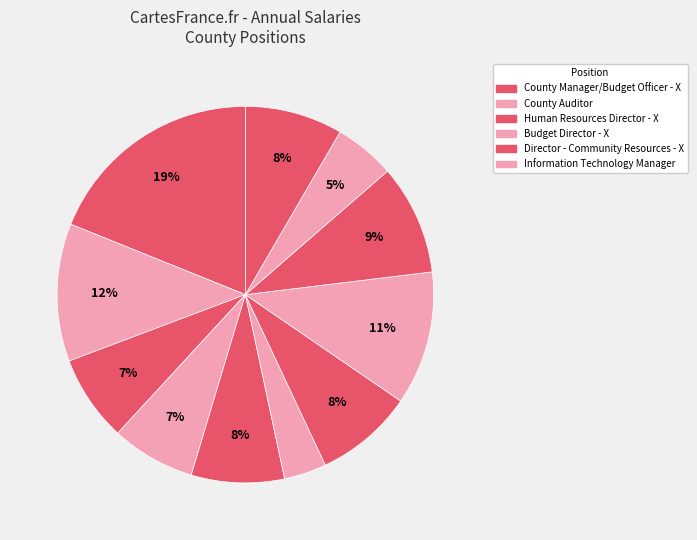

Is there any slice that represents more than half of the pie?

No